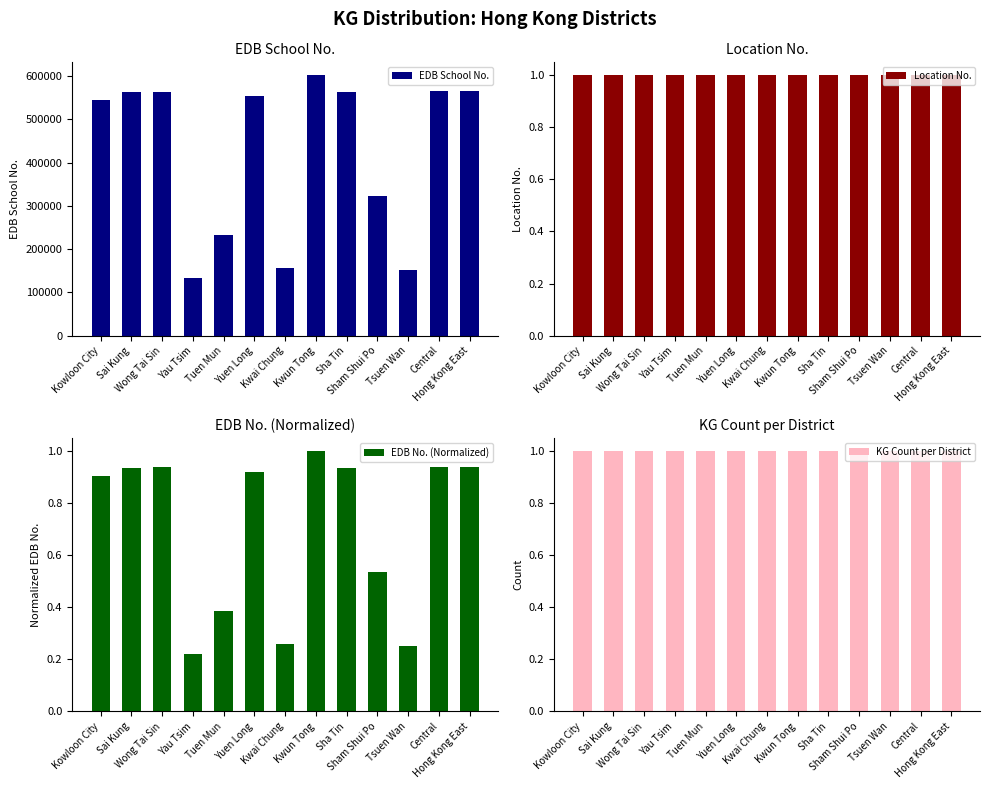

What is the greatest value displayed?

601985.0